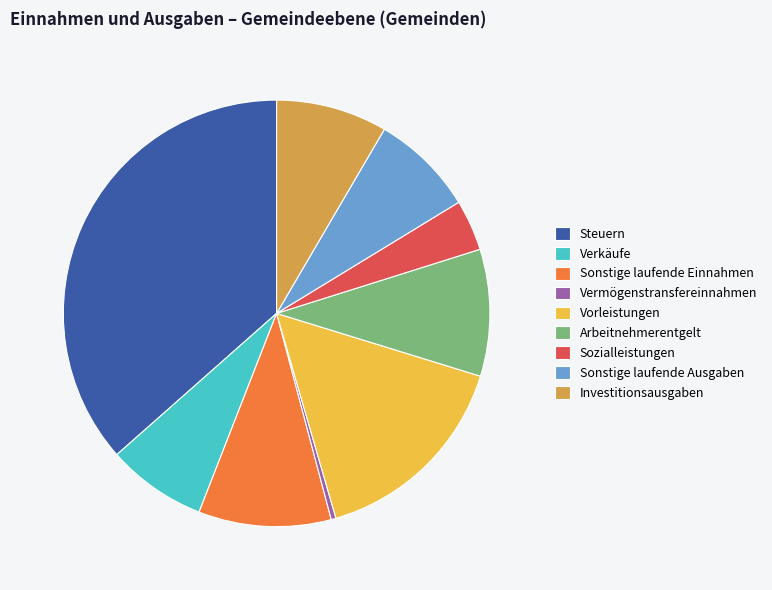

Which category has the smallest portion of the pie?

Vermögenstransfereinnahmen